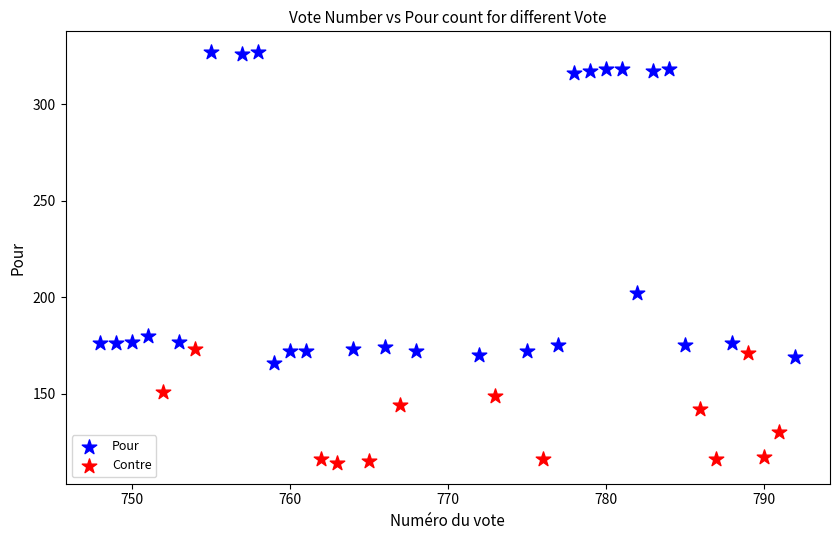

Which series reaches the minimum Y coordinate?

Contre